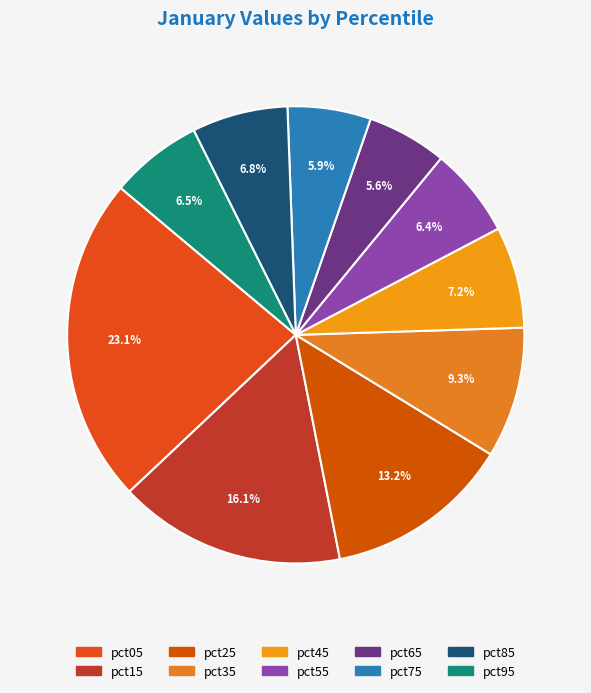

How many slices are in this pie chart?

10